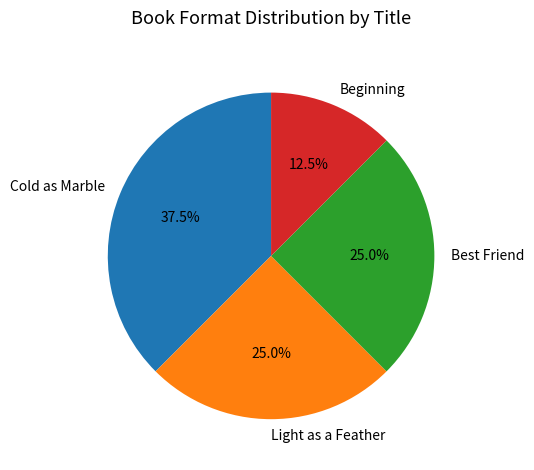

How many slices are in this pie chart?

4